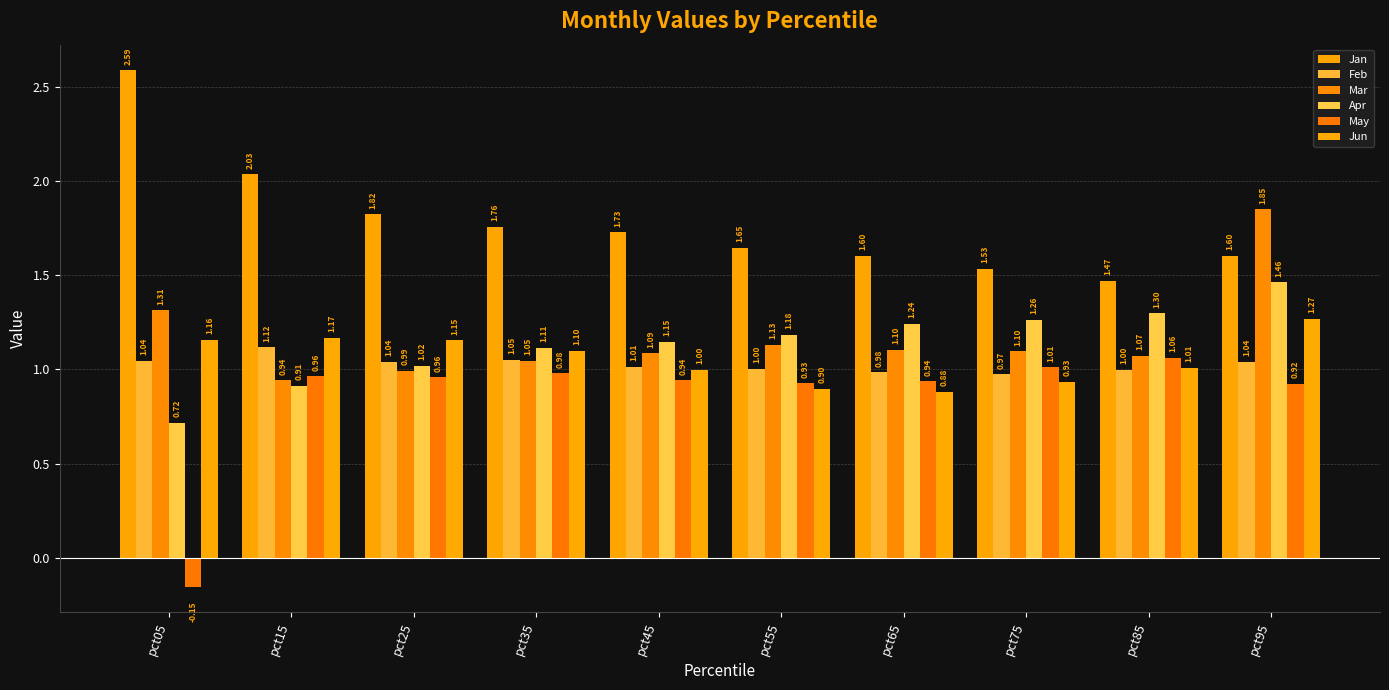

Does the chart contain stacked bars?

No